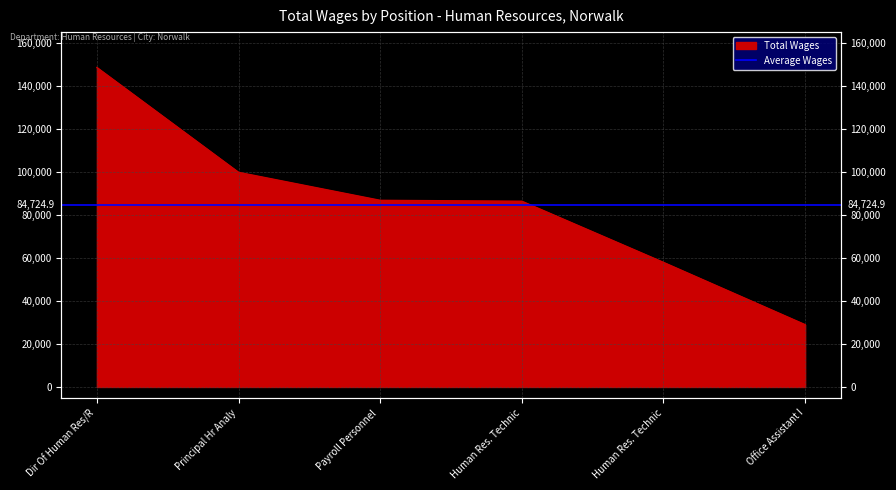

What is the label of the 6th point from the right?

Dir Of Human Res/R